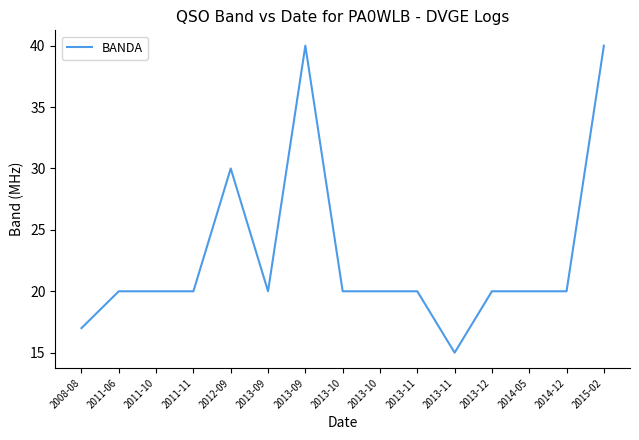

What is the greatest value displayed?

40